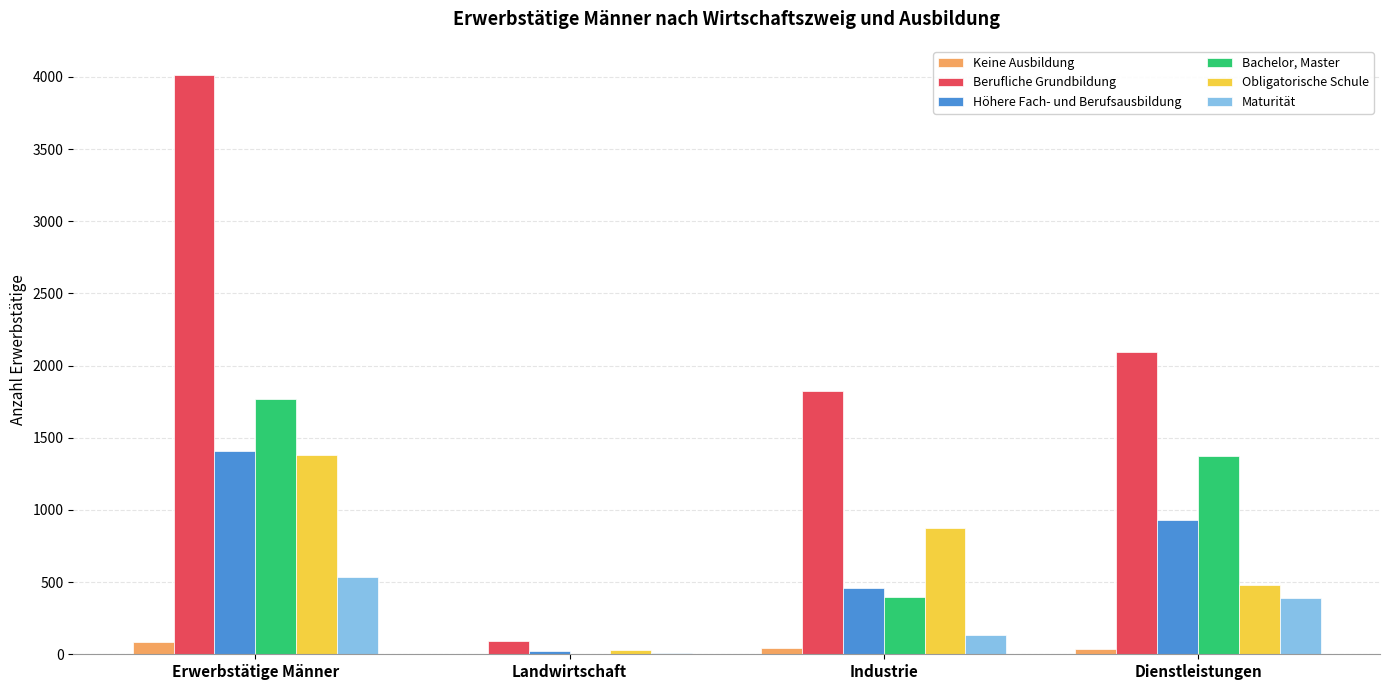

How many Bachelor, Master values are between 395 and 1770?

3